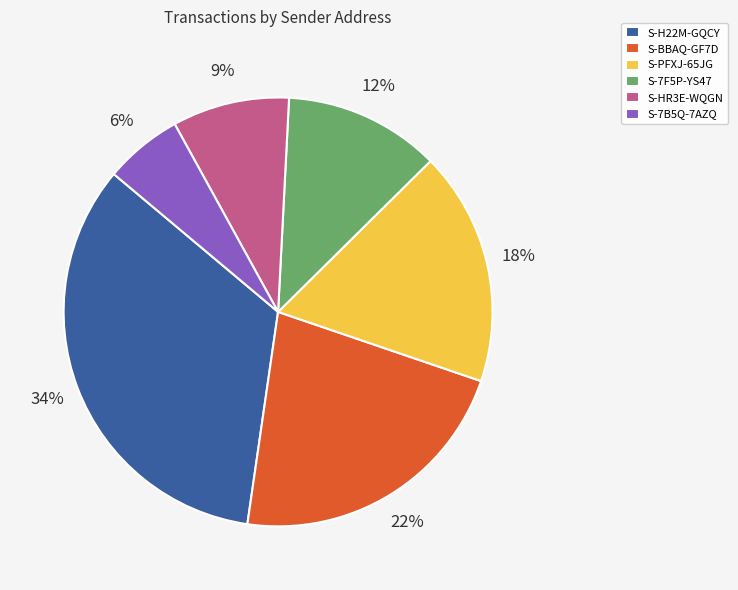

Is it true that S-7B5Q-7AZQ is 1% of the pie?

False